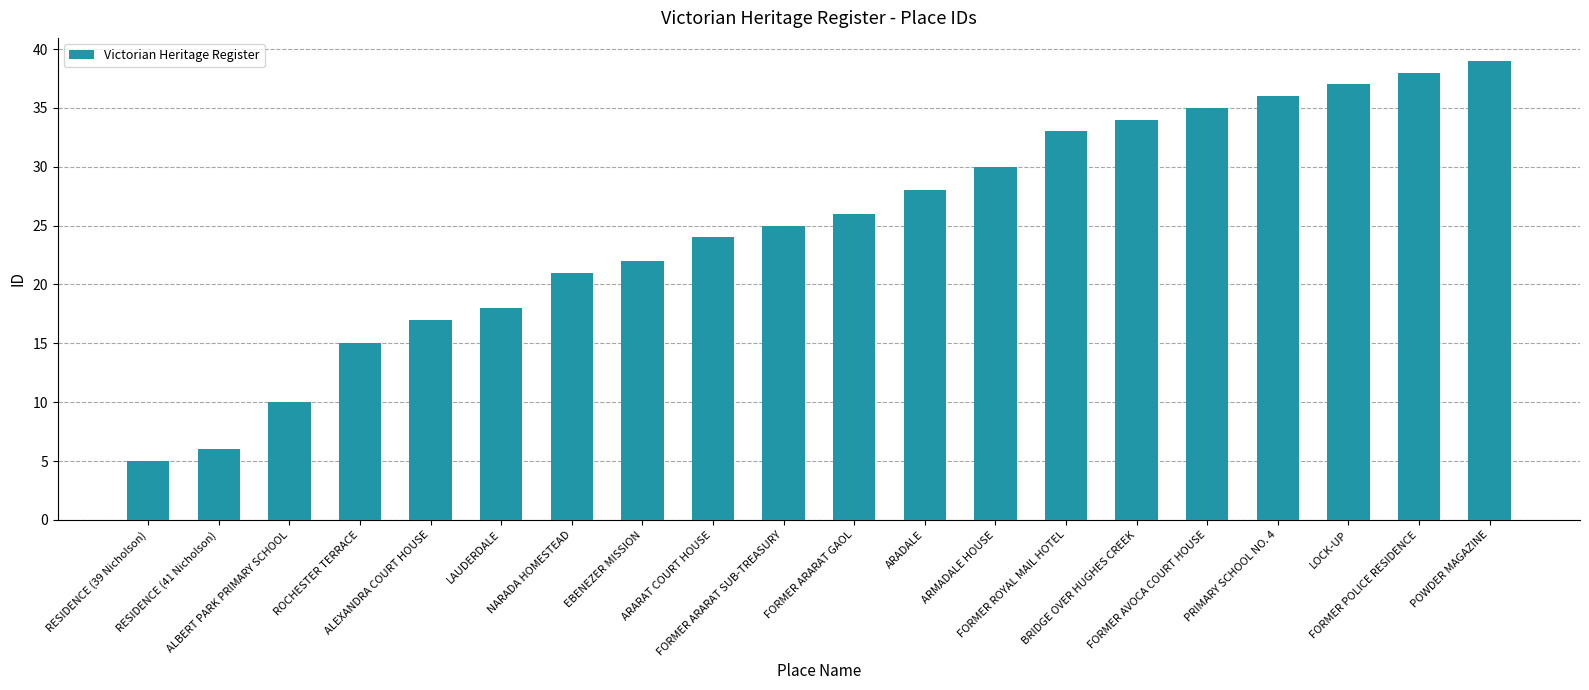

What is the change in value from ALEXANDRA COURT HOUSE to NARADA HOMESTEAD?

+4